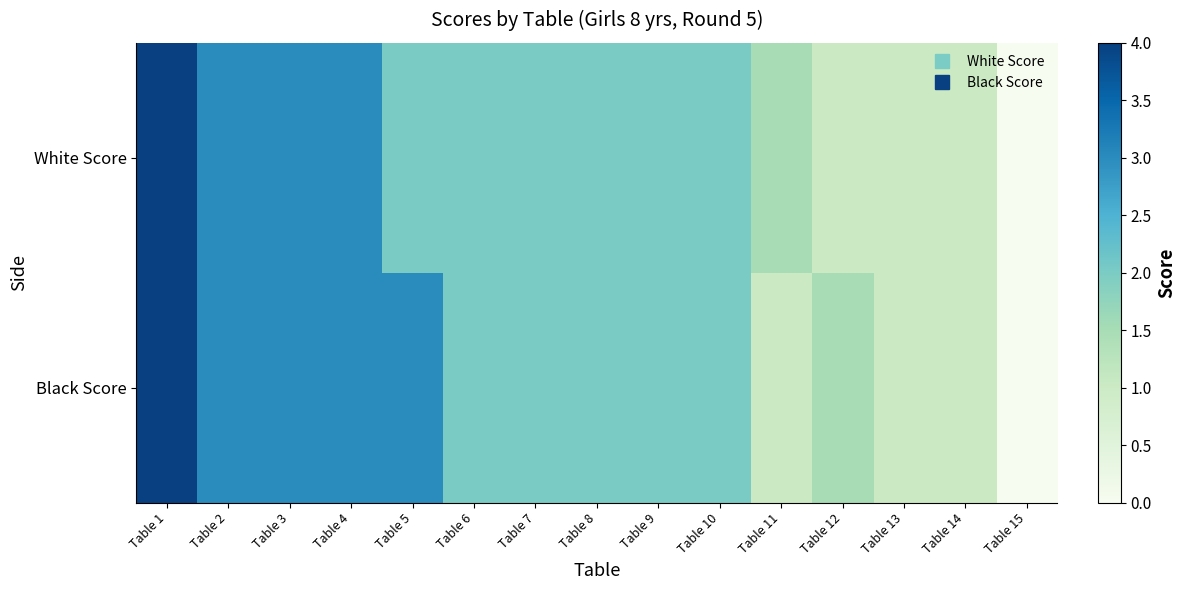

Which series has the widest spread of values?

White Score